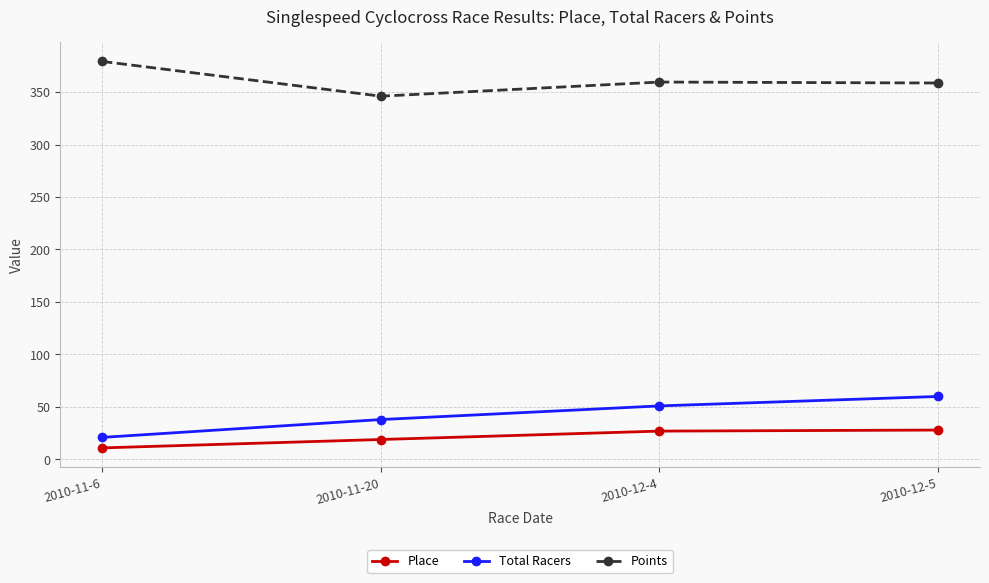

List the series in order of their peak value, highest first.

Points, Total Racers, Place